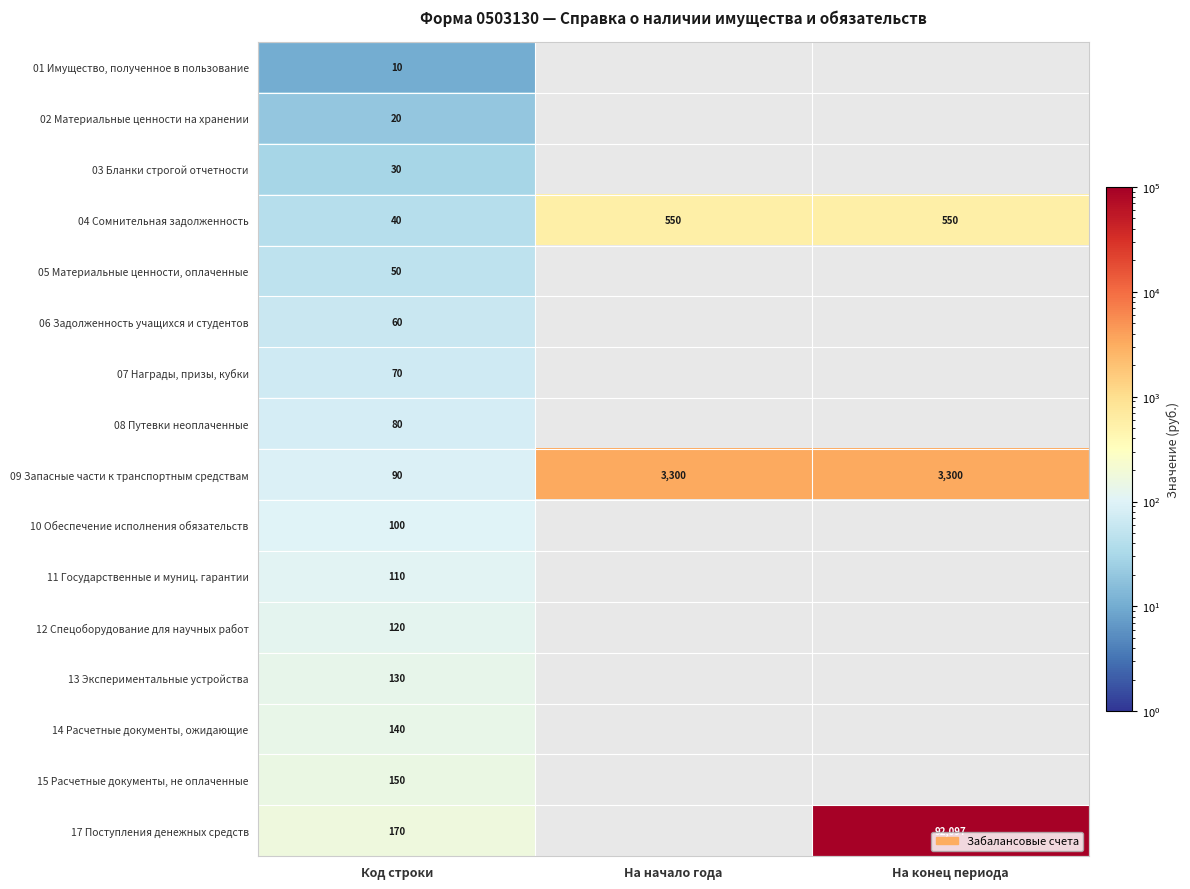

How many series are shown in this chart?

16